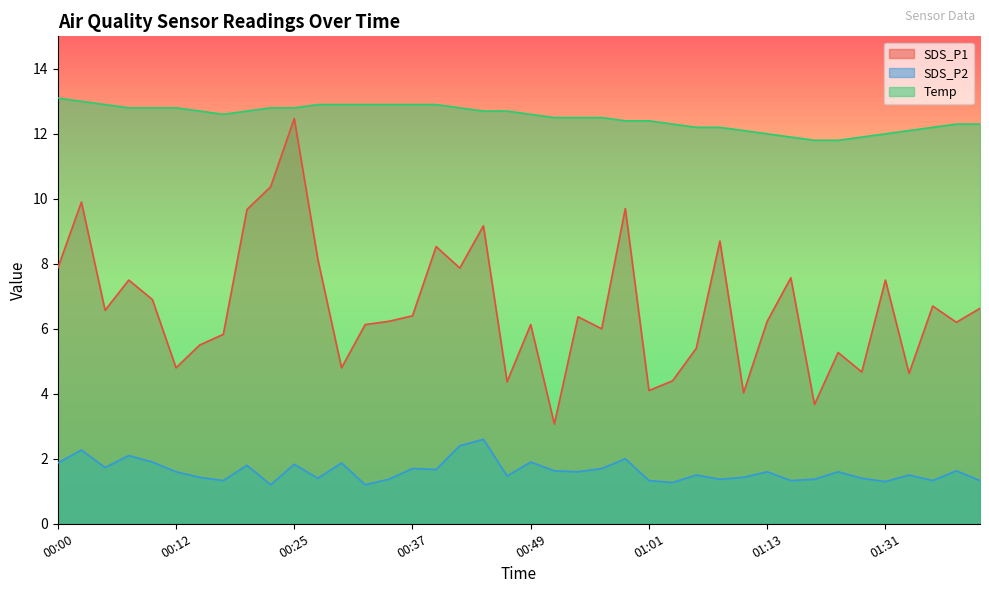

At which label does Temp reach its minimum?

01:18